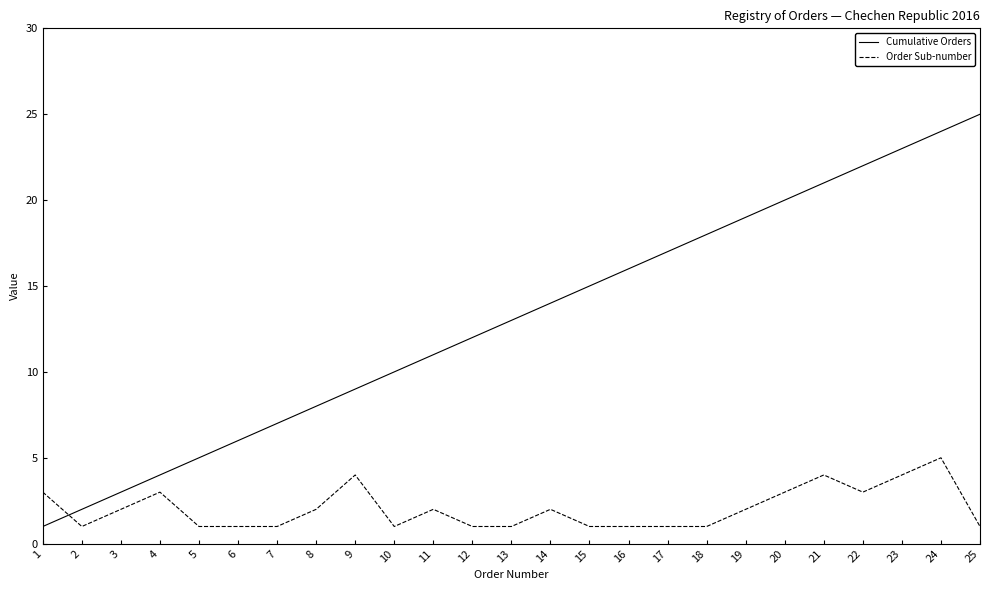

Reading left to right, list all the values displayed in this chart.

Cumulative Orders: 1	2	3	4	5	6	7	8	9	10	11	12	13	14	15	16	17	18	19	20	21	22	23	24	25
Order Sub-number: 3	1	2	3	1	1	1	2	4	1	2	1	1	2	1	1	1	1	2	3	4	3	4	5	1